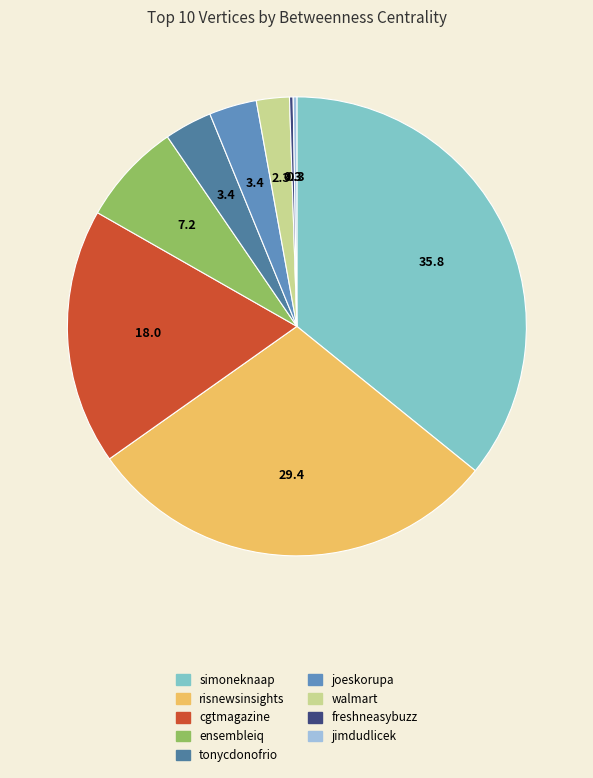

Which category has the biggest portion of the pie?

simoneknaap